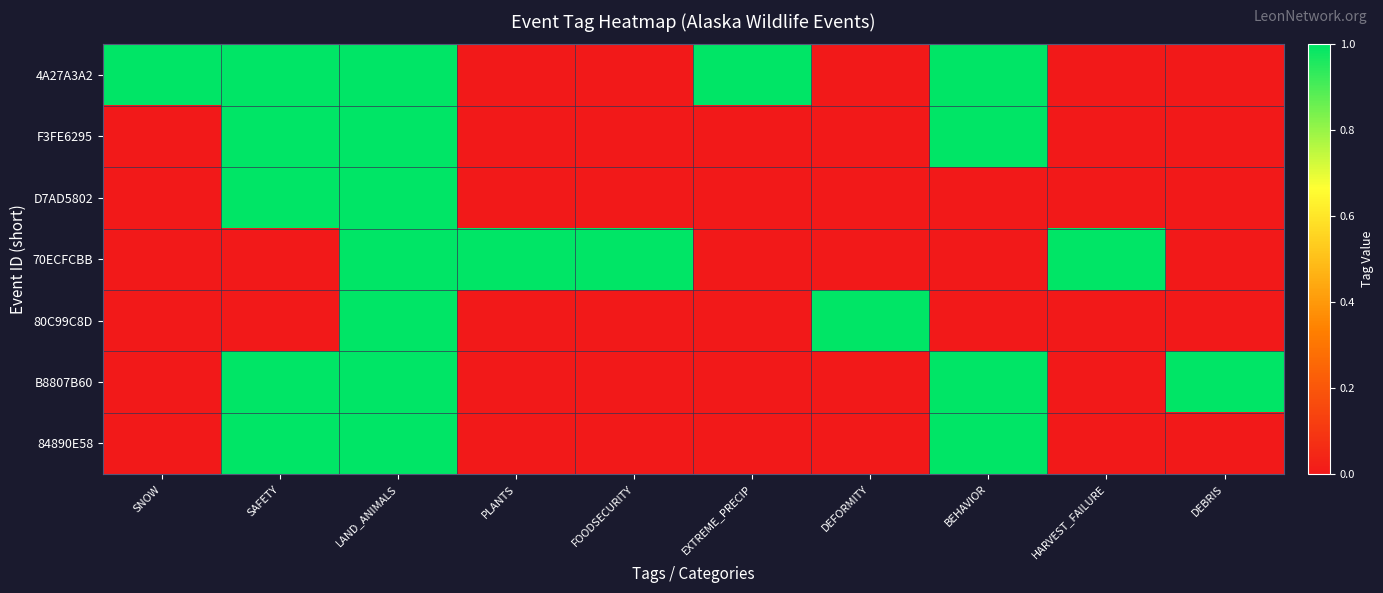

Which series has the largest range (max minus min)?

4A27A3A2